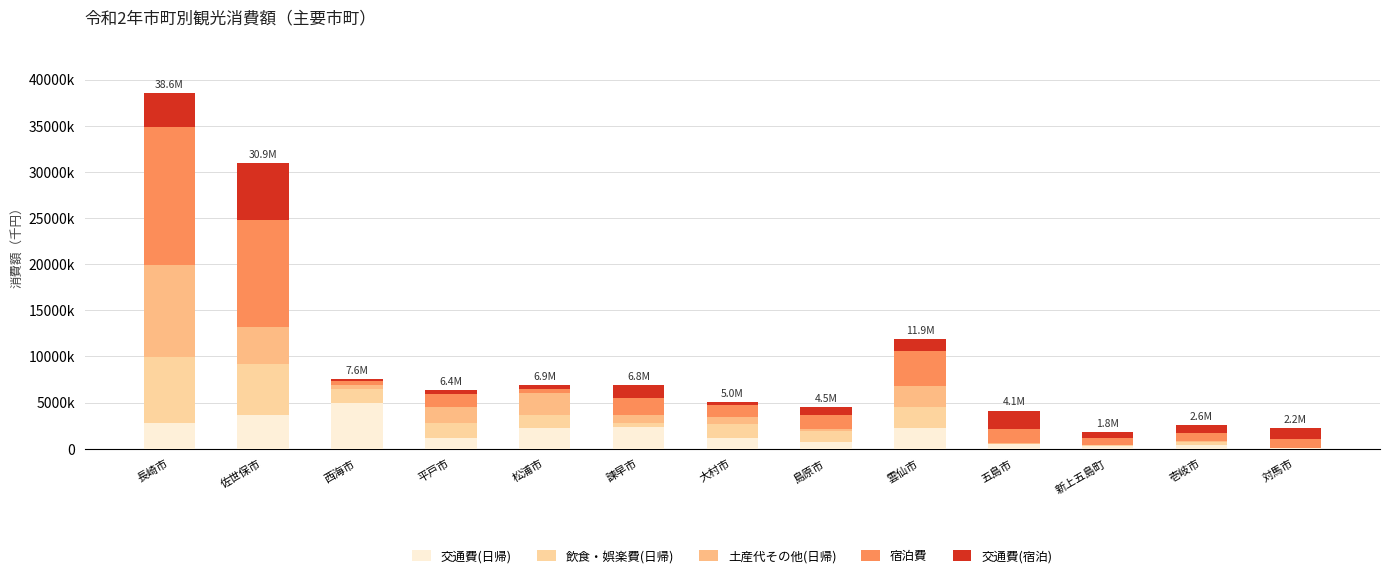

Does the chart contain stacked bars?

Yes